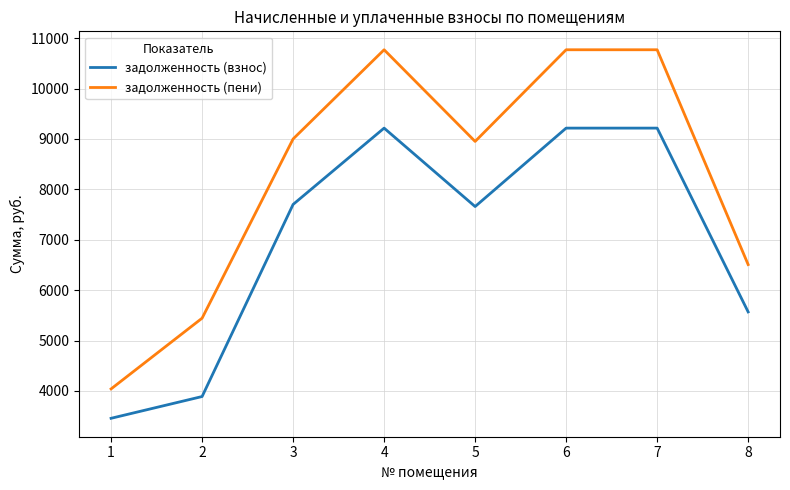

Where is the first local minimum for задолженность (взнос)?

5